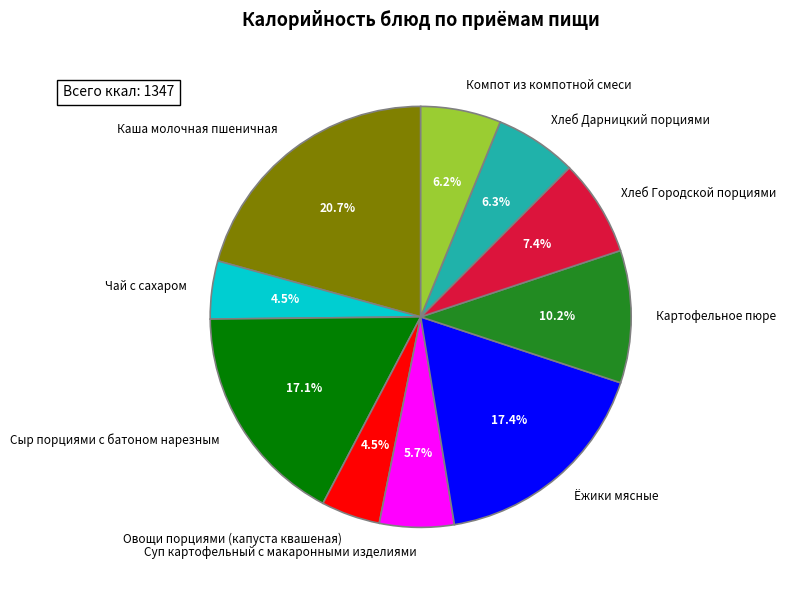

What percentage is the Компот из компотной смеси slice, to the nearest percent?

6%